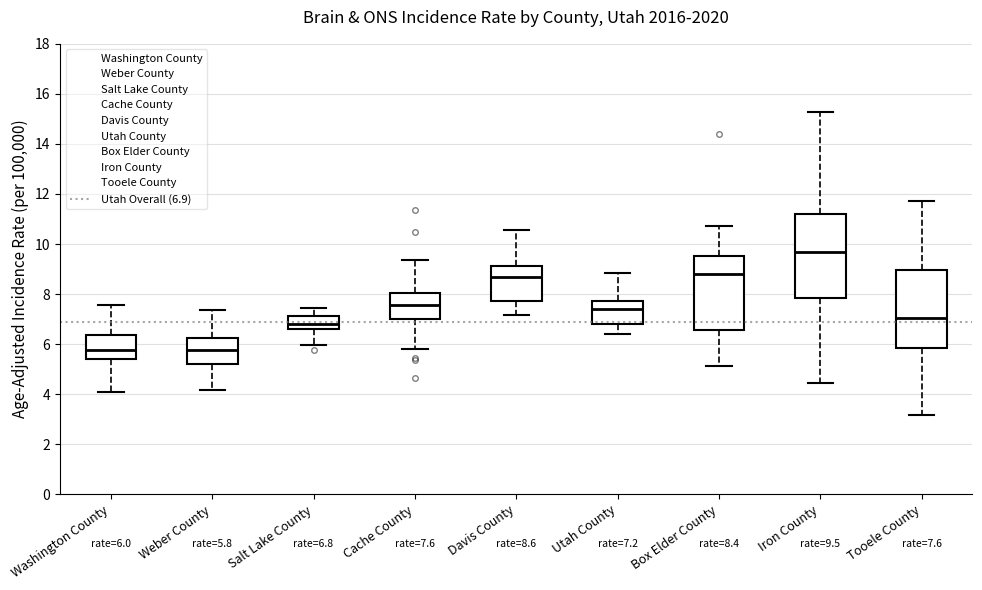

Comparing the boxes themselves (not the whiskers), which one is the tallest?

Iron County